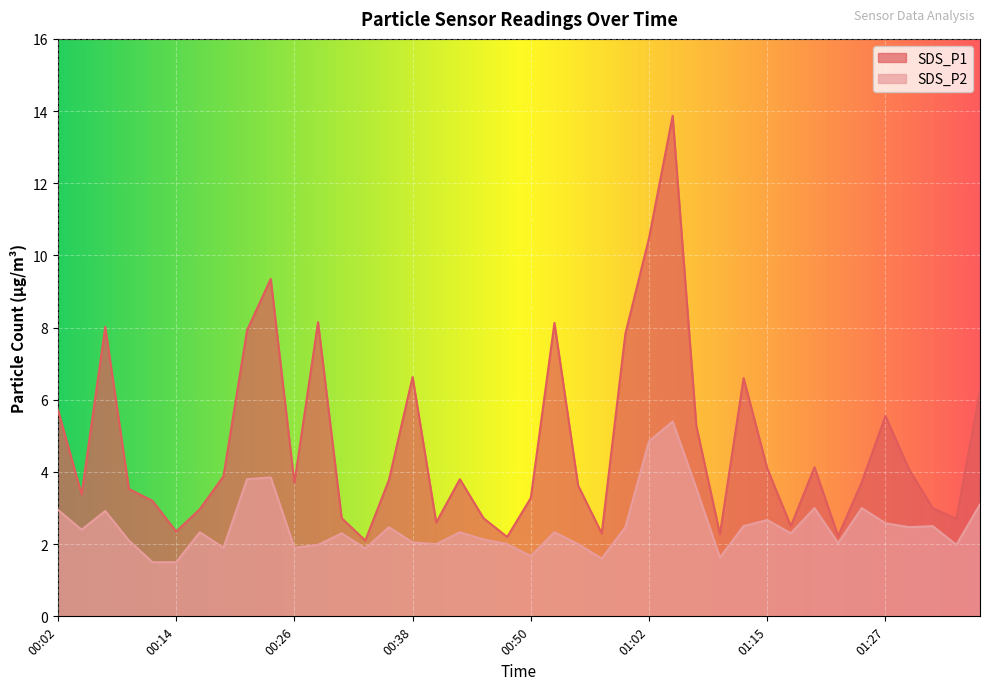

Reading right to left, extract all data points from this chart.

SDS_P1: 01:37=6.2	01:34=2.7	01:32=3.0	01:29=4.1	01:27=5.5	01:24=3.7	01:22=2.2	01:20=4.1	01:17=2.5	01:15=4.1	01:12=6.6	01:10=2.3	01:07=5.3	01:05=13.9	01:02=10.5	01:00=7.8	00:58=2.3	00:55=3.6	00:53=8.1	00:50=3.3	00:48=2.2	00:45=2.7	00:43=3.8	00:41=2.6	00:38=6.6	00:36=3.8	00:33=2.1	00:31=2.7	00:28=8.2	00:26=3.7	00:24=9.3	00:21=7.9	00:19=3.9	00:16=3.0	00:14=2.4	00:11=3.2	00:09=3.5	00:06=8.0	00:04=3.4	00:02=5.7
SDS_P2: 01:37=3.1	01:34=2.0	01:32=2.5	01:29=2.5	01:27=2.6	01:24=3.0	01:22=2.0	01:20=3.0	01:17=2.3	01:15=2.7	01:12=2.5	01:10=1.6	01:07=3.5	01:05=5.4	01:02=4.8	01:00=2.5	00:58=1.6	00:55=2.0	00:53=2.3	00:50=1.7	00:48=2.0	00:45=2.1	00:43=2.3	00:41=2.0	00:38=2.0	00:36=2.5	00:33=1.9	00:31=2.3	00:28=2.0	00:26=1.9	00:24=3.9	00:21=3.8	00:19=1.9	00:16=2.3	00:14=1.5	00:11=1.5	00:09=2.1	00:06=2.9	00:04=2.4	00:02=3.0